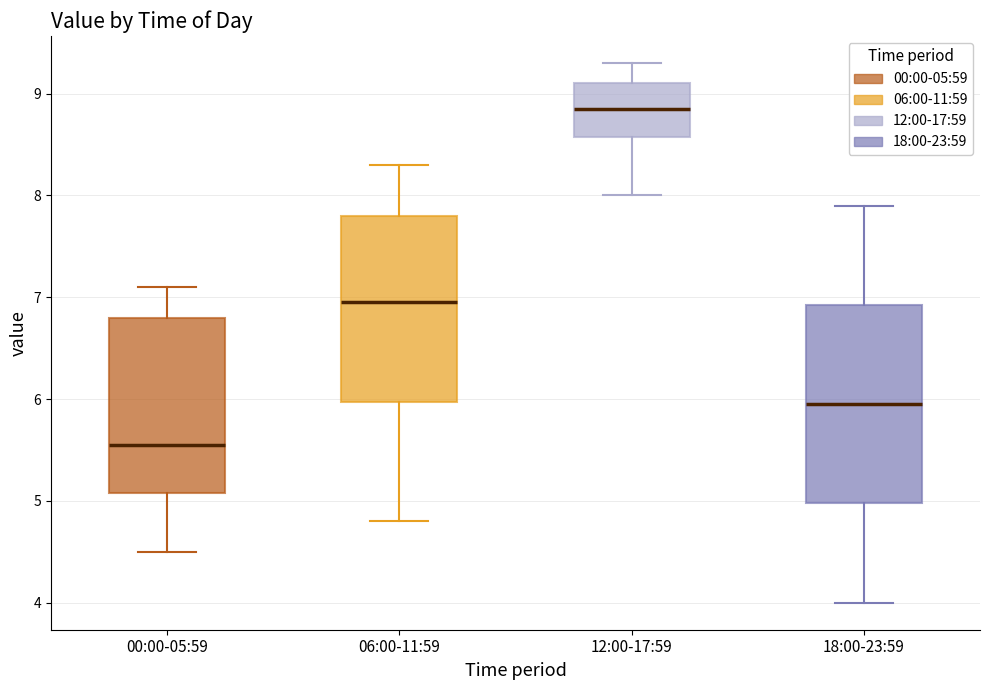

Where does the median line of the box for 18:00-23:59 sit on the y-axis? The values are not printed on the chart, so give them approximately, as read against the axis.

6.0